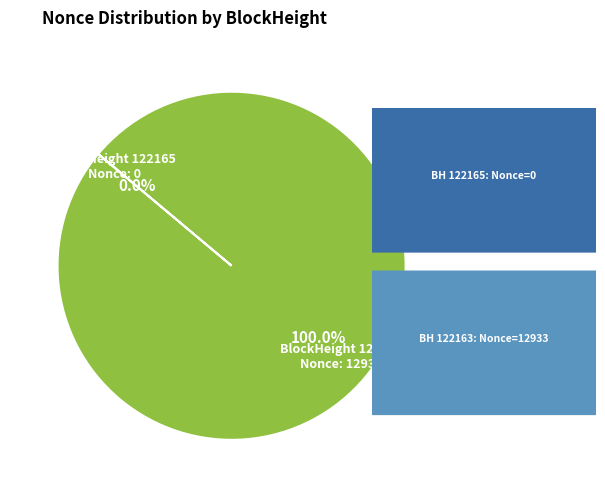

Is there any slice that represents more than half of the pie?

Yes